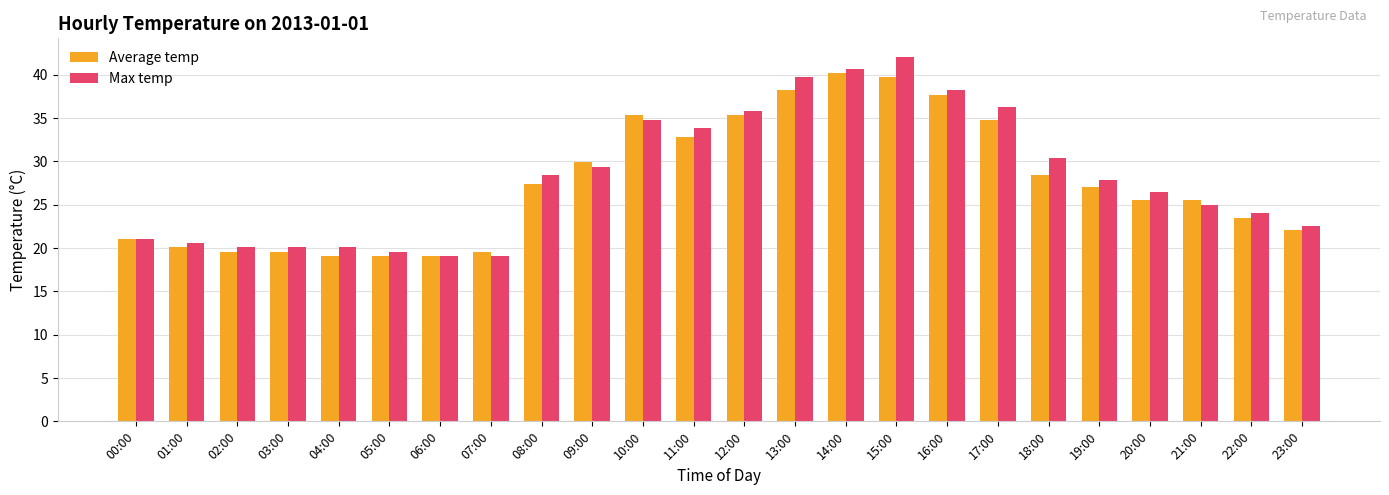

Which series has the widest spread of values?

Max temp